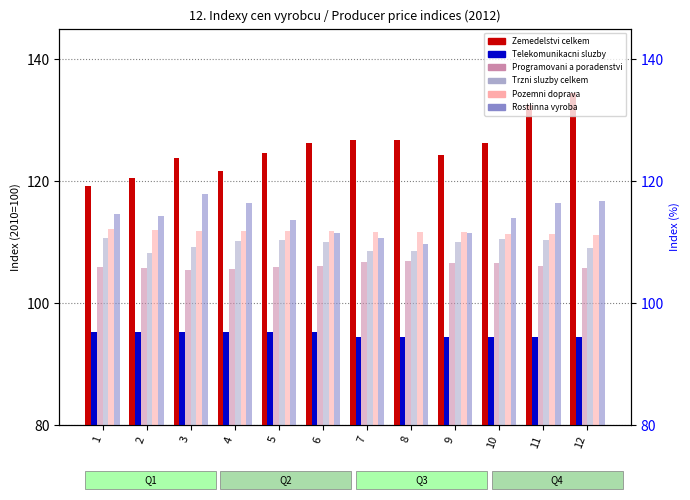

Rank the series at 2 from lowest to highest value.

Telekomunikacni sluzby, Programovani a poradenstvi, Trzni sluzby celkem, Pozemni doprava, Rostlinna vyroba, Zemedelstvi celkem